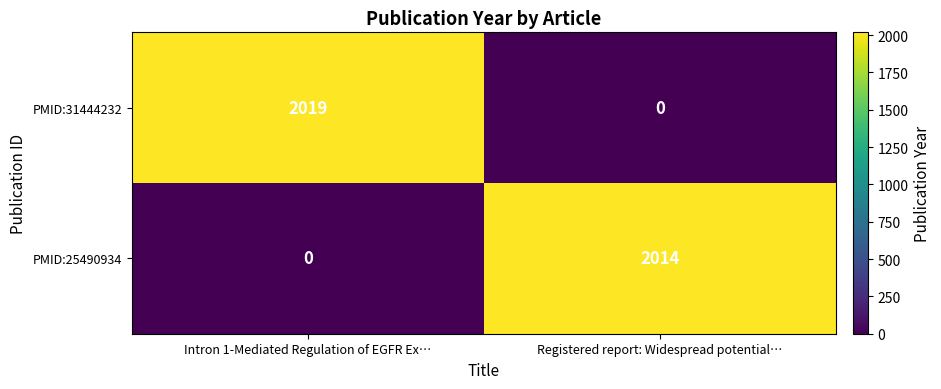

At which label is PMID:31444232 closest to 1009?

Registered report: Widespread potential…